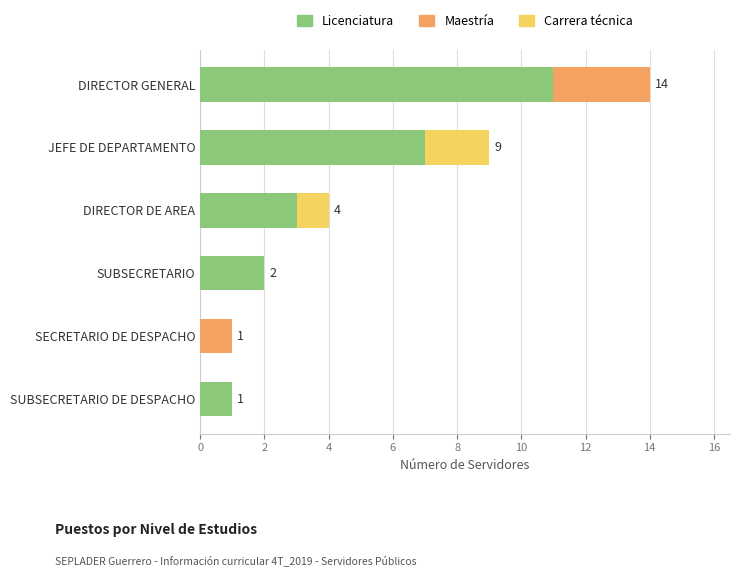

How many categories are shown in the chart?

6